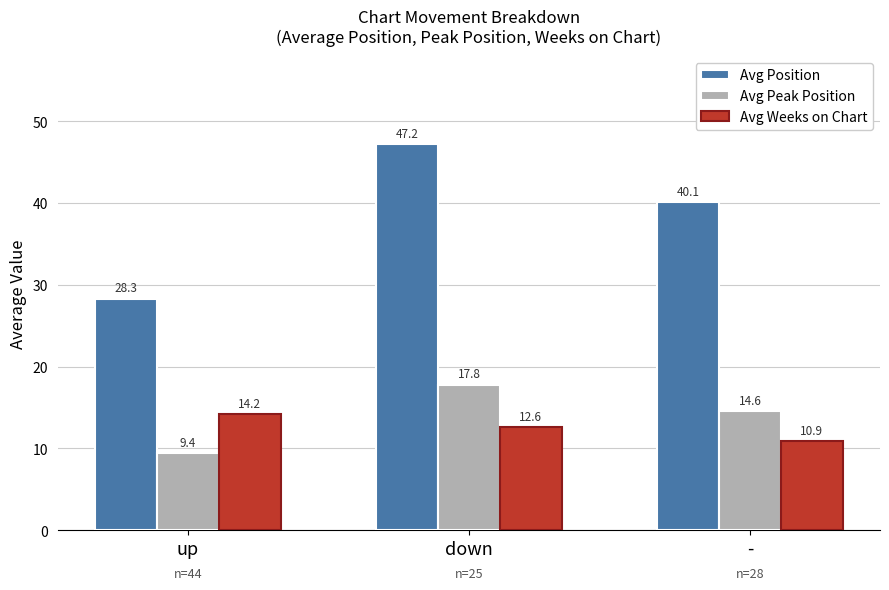

At which label does Avg Weeks on Chart first exceed 12?

up